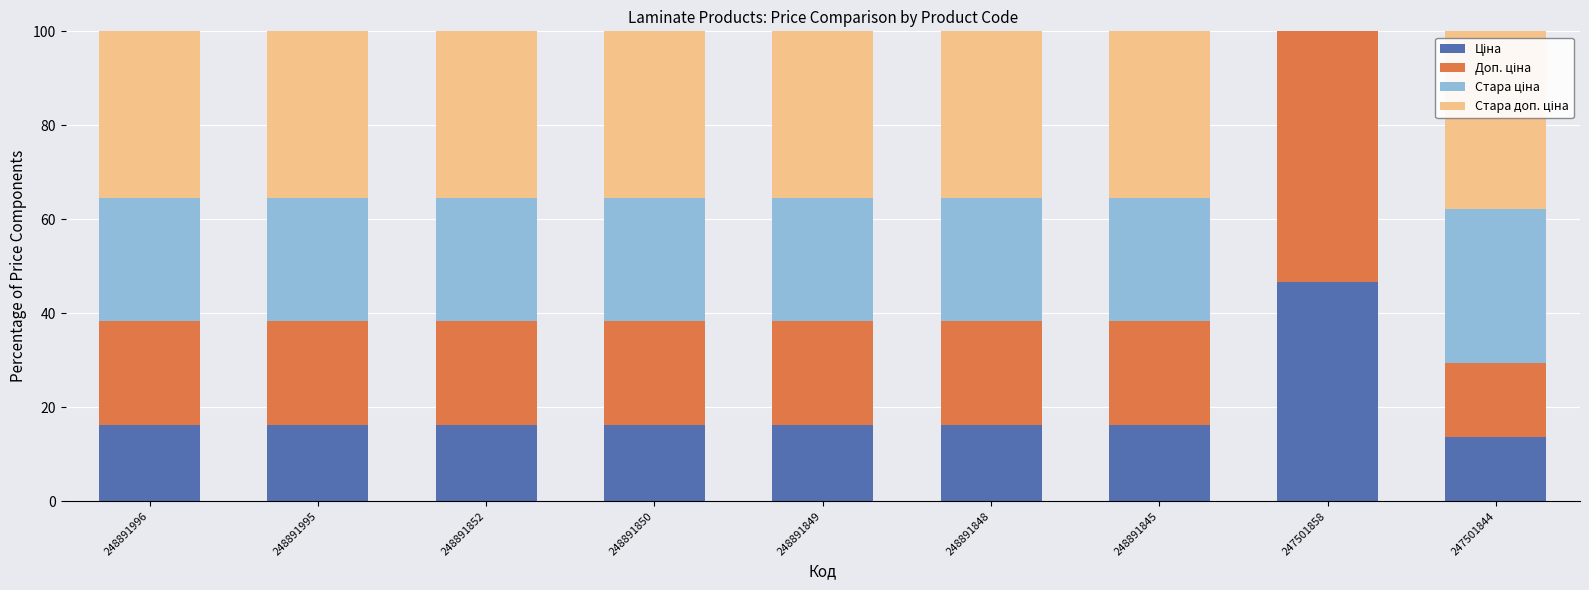

What is the total value across all series at 248891849?

100.0